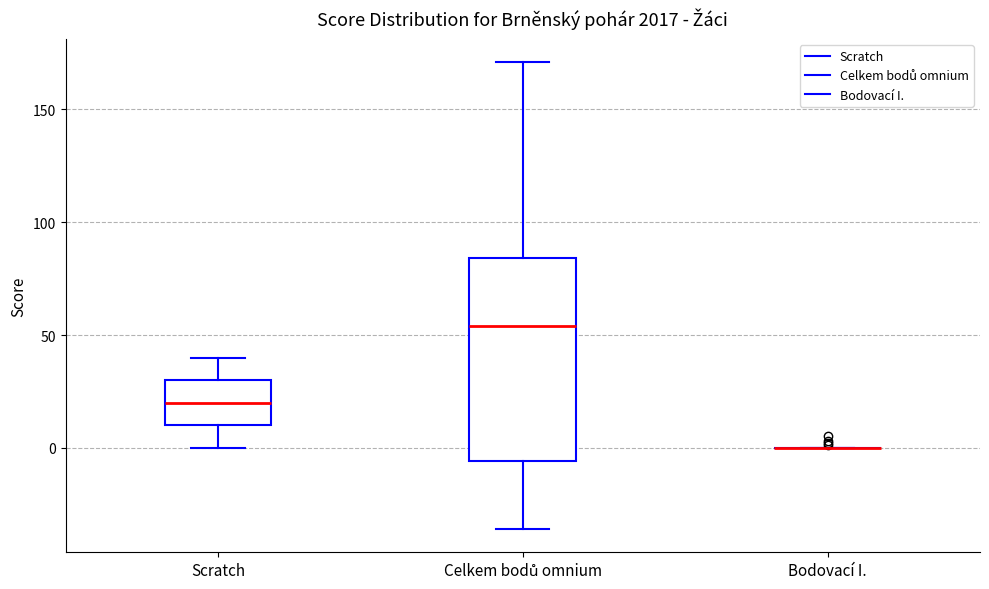

Reading left to right, transcribe this box plot: for each box, give where its median line is, the range the box spans, and where its two whiskers end, as read against the y-axis. The values are not printed on the chart, so give them approximately, as read against the axis.

Scratch: median 20, box 10 to 30, whiskers 0 to 40
Celkem bodů omnium: median 55, box -5 to 85, whiskers -35 to 170
Bodovací I.: box collapsed to a line at 0, whiskers 0 to 0